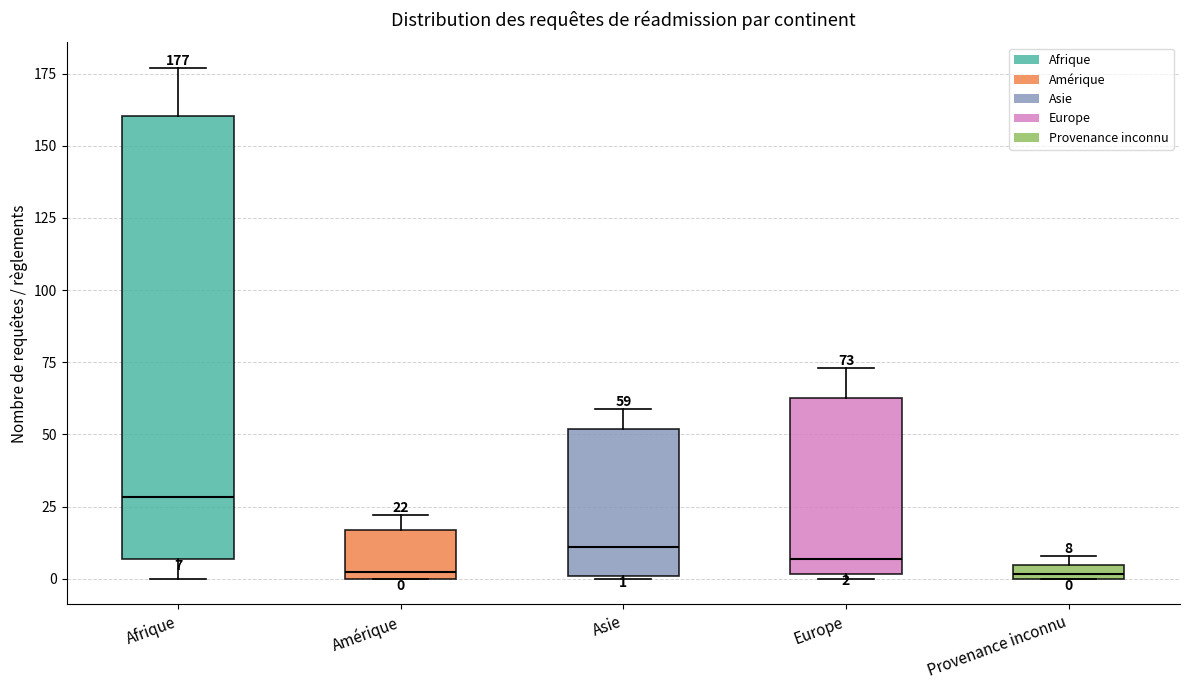

Which box is the tallest, from its lower edge to its upper edge?

Afrique